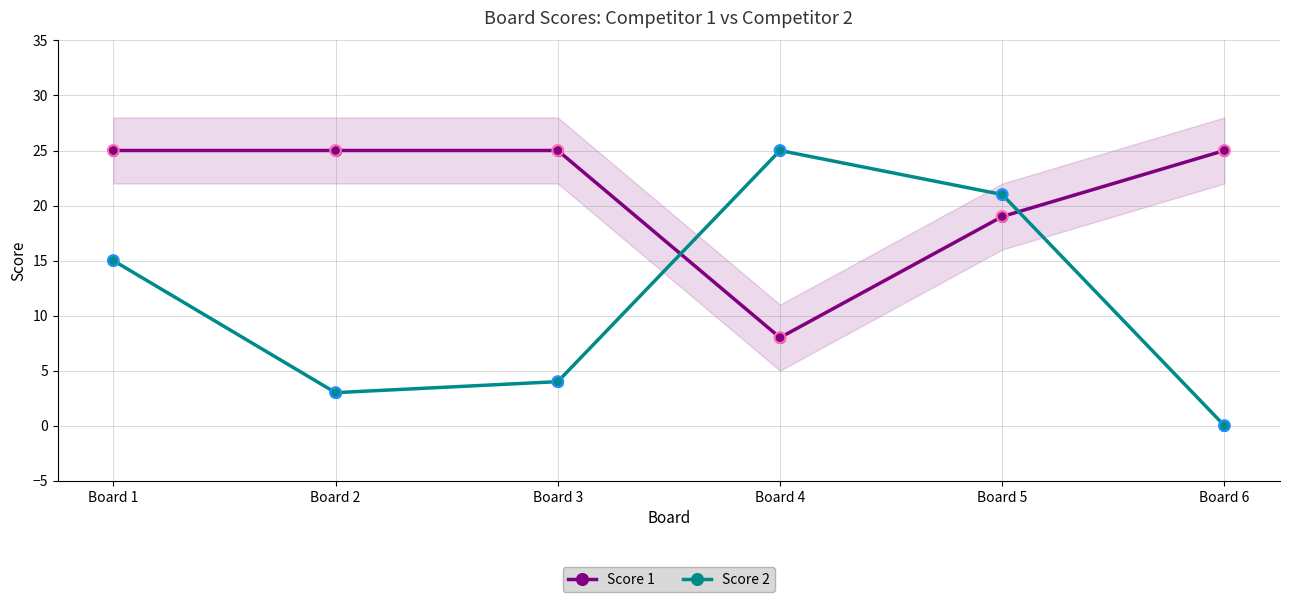

Which series has the largest total across all categories?

Score 1